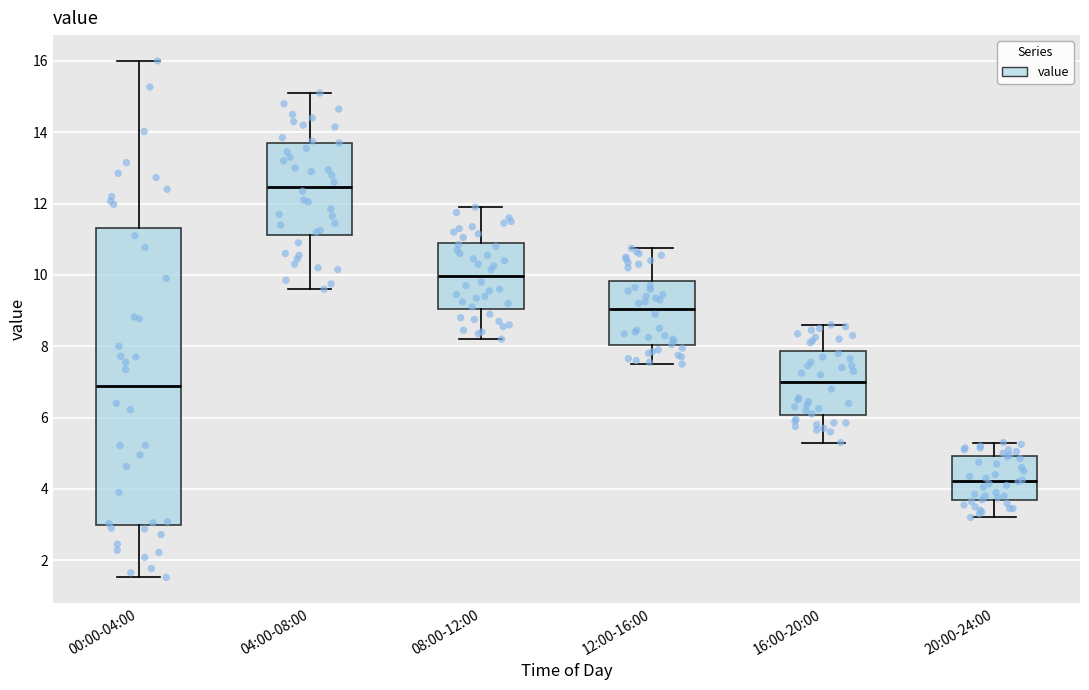

Reading left to right, transcribe this box plot: for each box, give where its median line is, the range the box spans, and where its two whiskers end, as read against the y-axis. The values are not printed on the chart, so give them approximately, as read against the axis.

00:00-04:00: median 6.8, box 3.0 to 11.4, whiskers 1.6 to 16.0
04:00-08:00: median 12.4, box 11.2 to 13.8, whiskers 9.6 to 15.2
08:00-12:00: median 10.0, box 9.0 to 11.0, whiskers 8.2 to 12.0
12:00-16:00: median 9.0, box 8.0 to 9.8, whiskers 7.6 to 10.8
16:00-20:00: median 7.0, box 6.0 to 7.8, whiskers 5.4 to 8.6
20:00-24:00: median 4.2, box 3.6 to 5.0, whiskers 3.2 to 5.4